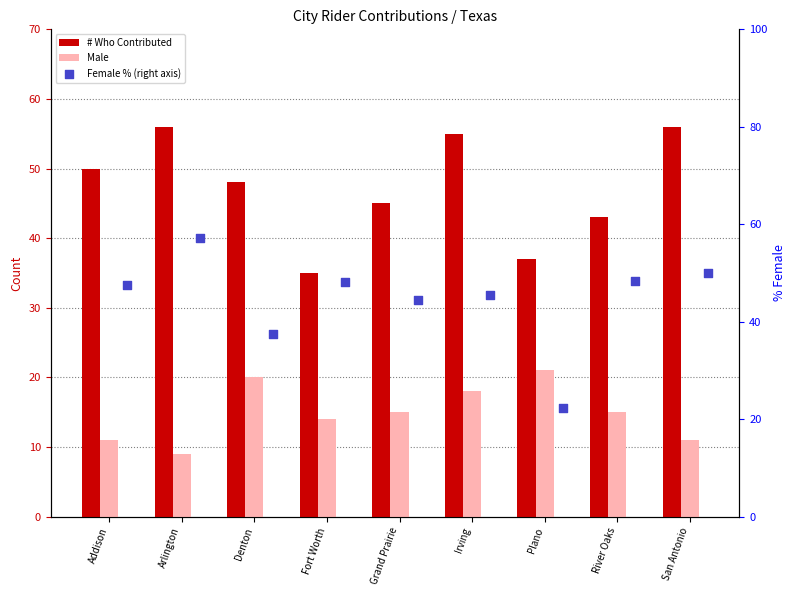

At which category is the sum across all series the highest?

Arlington